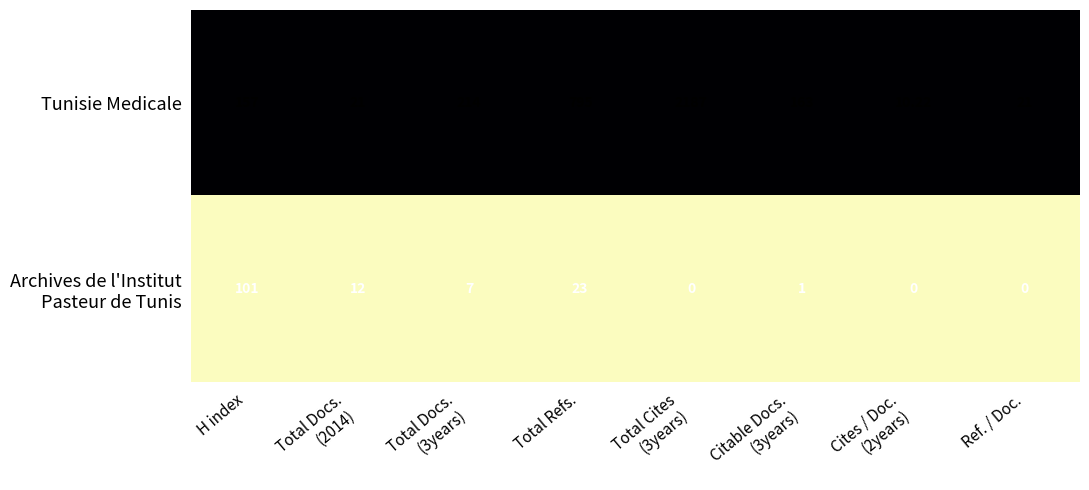

Which series has the largest range (max minus min)?

Tunisie Medicale